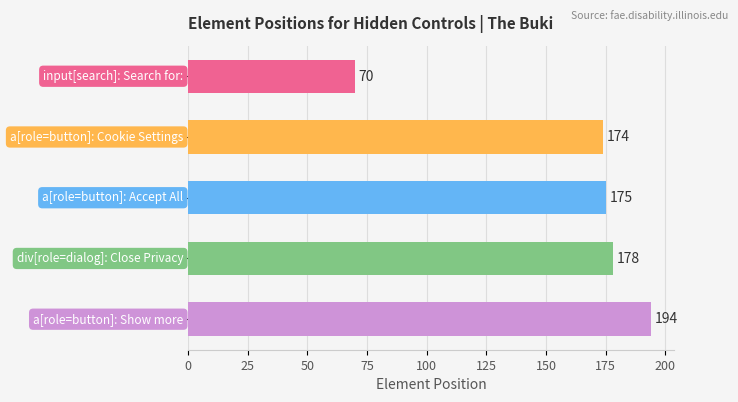

Reading top to bottom, extract all data points from this chart.

70	174	175	178	194